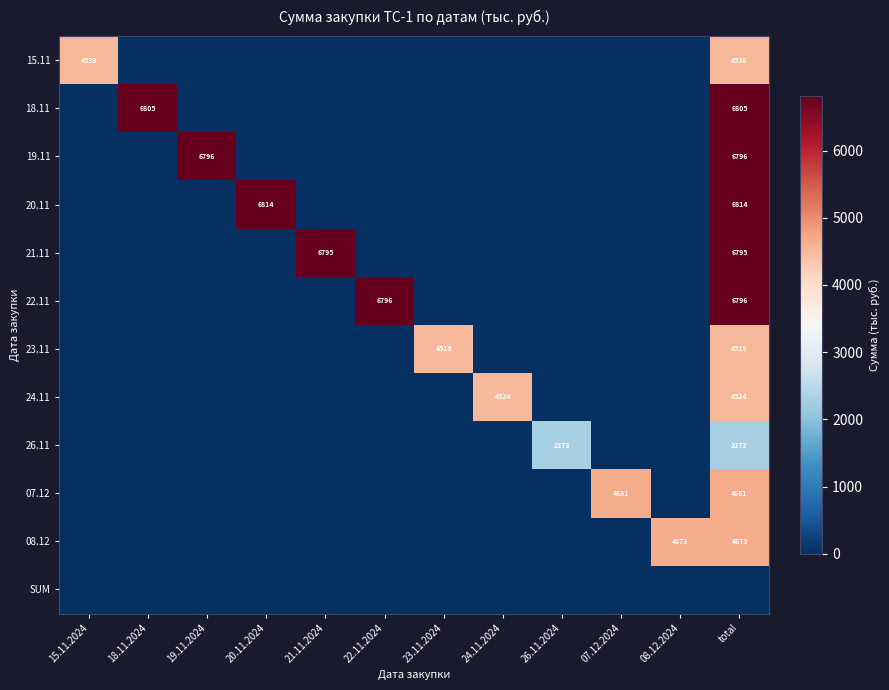

Between total and 15.11.2024, which is larger?

total